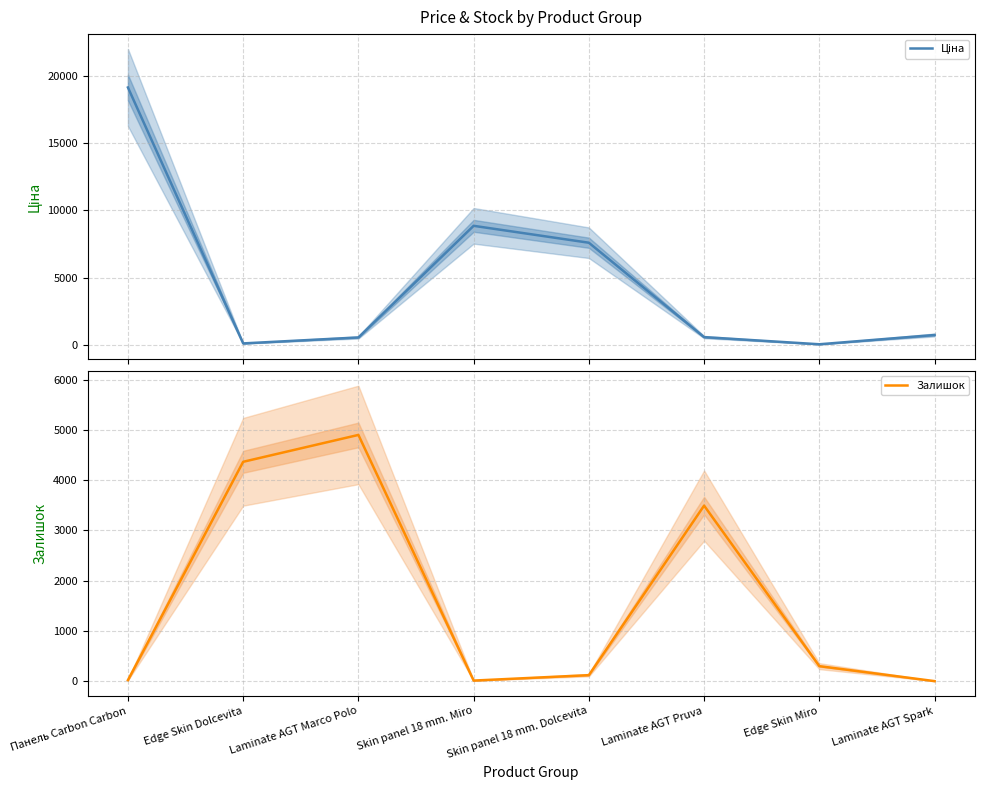

At which category does Залишок reach its first local valley?

Skin panel 18 mm. Miro